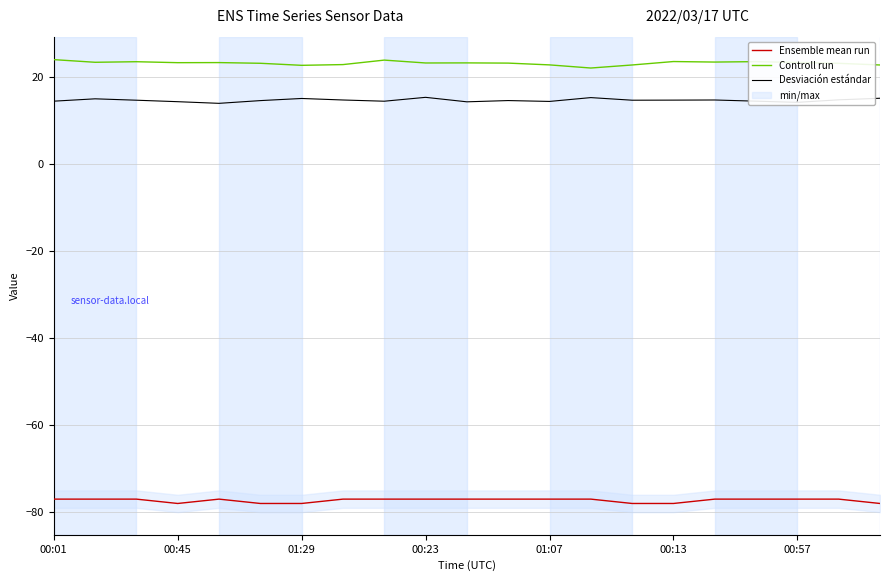

At which label does Controll run first exceed 23?

00:01